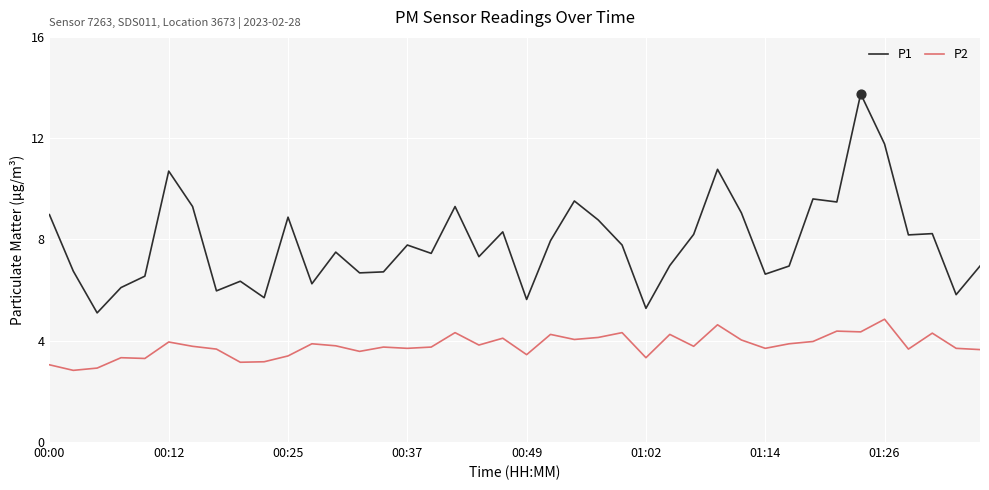

Which series has the widest spread of values?

P1